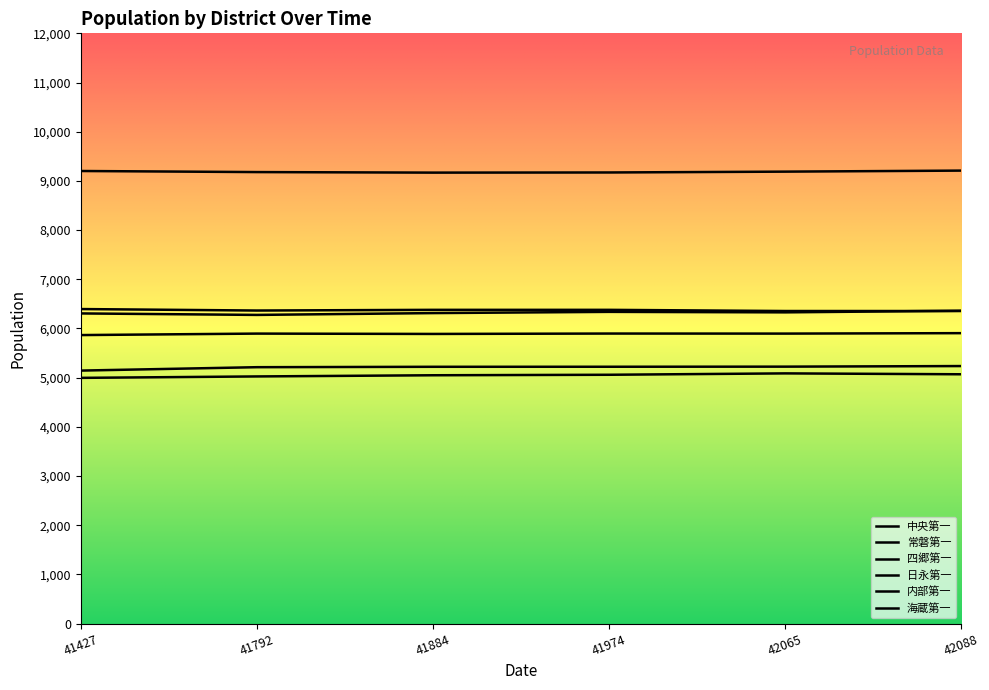

The 中央第一 series shows 2206 at 41427. True or false?

False